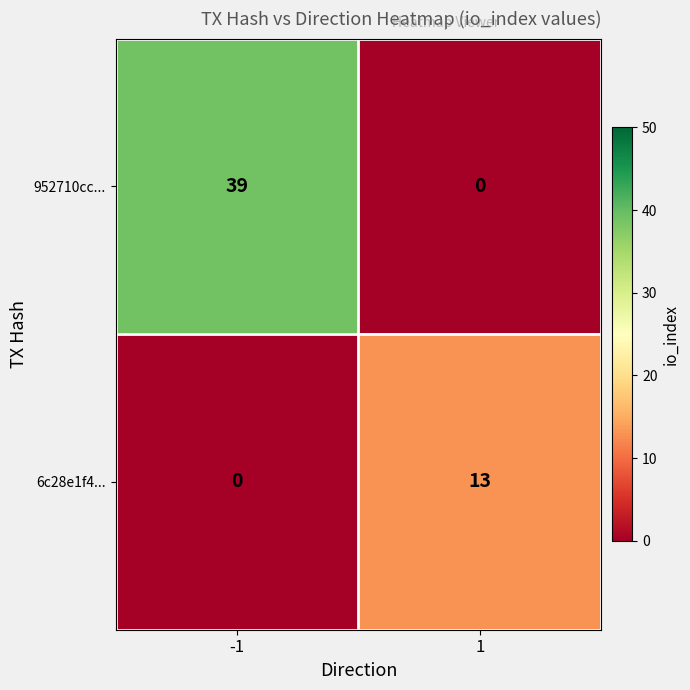

At which category does the chart reach its peak across all series?

-1